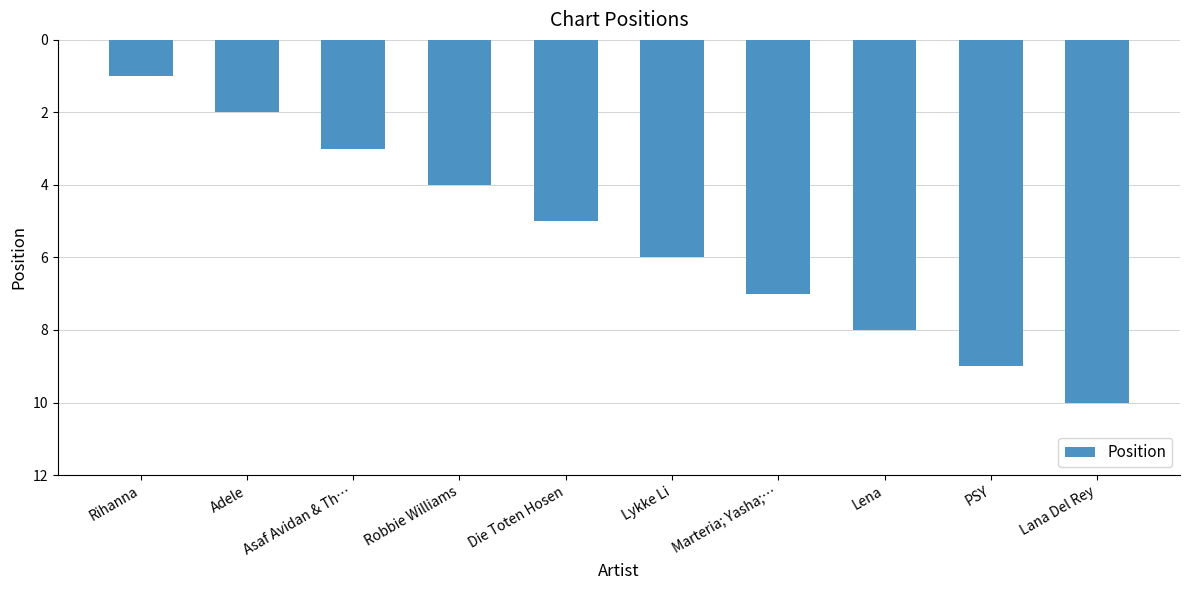

Read the value at Robbie Williams.

4